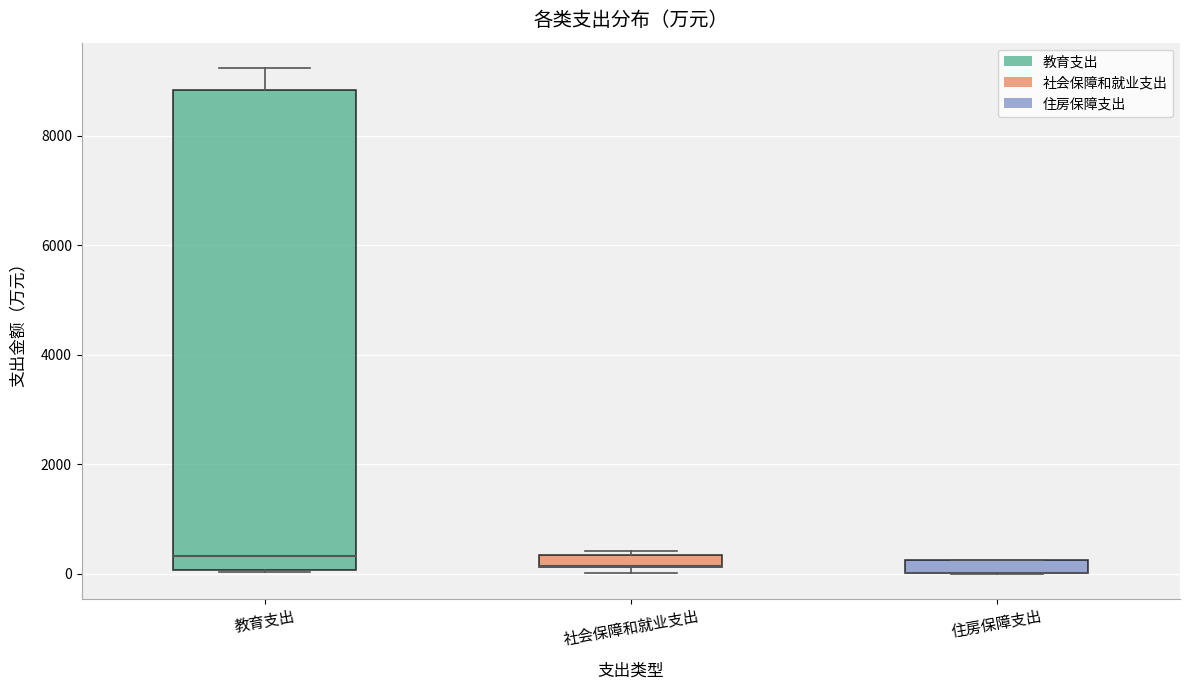

Which box is the tallest, from its lower edge to its upper edge?

教育支出